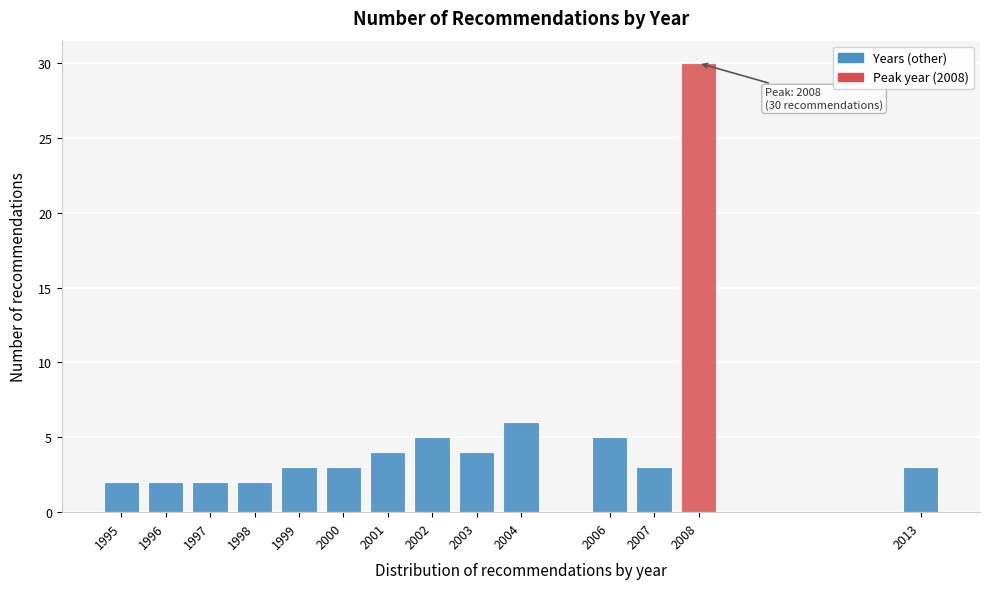

Reading left to right, transcribe all the data shown in this chart.

2	2	2	2	3	3	4	5	4	6	5	3	30	3